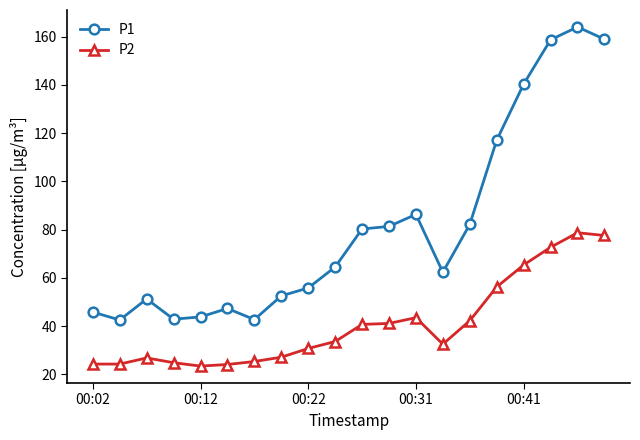

List the series in order of their overall mean, lowest first.

P2, P1